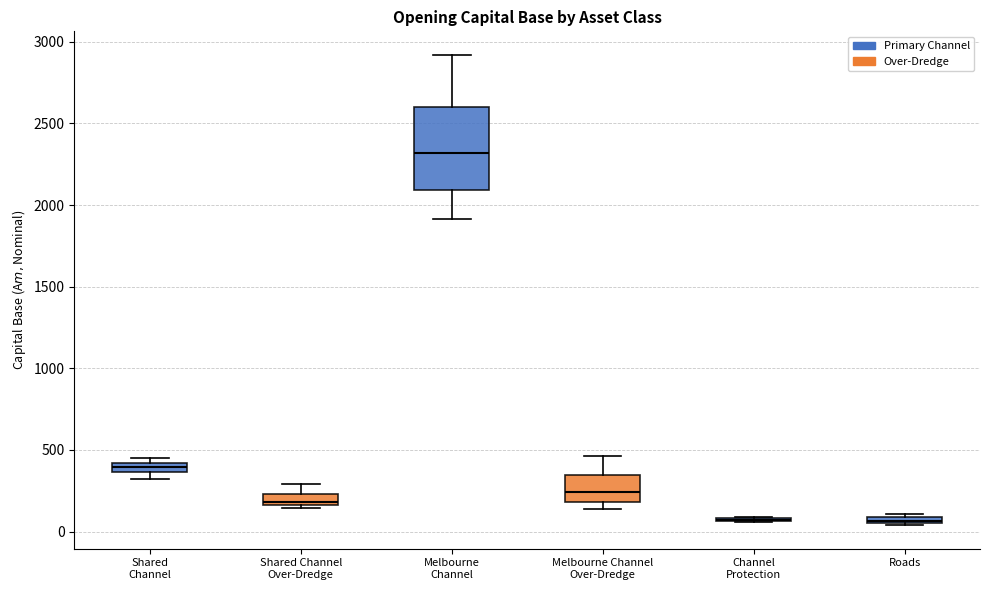

Comparing the boxes themselves (not the whiskers), which one is the tallest?

Melbourne Channel